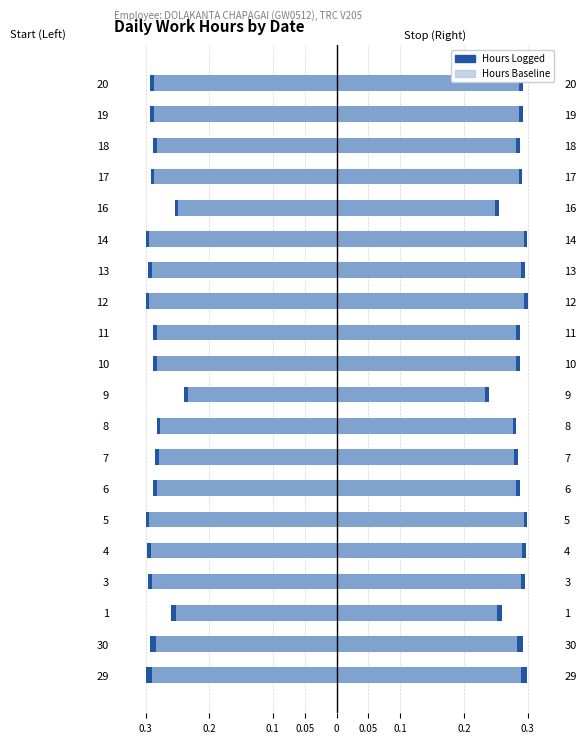

What is the spread (max minus min) of values at 14?

0.6